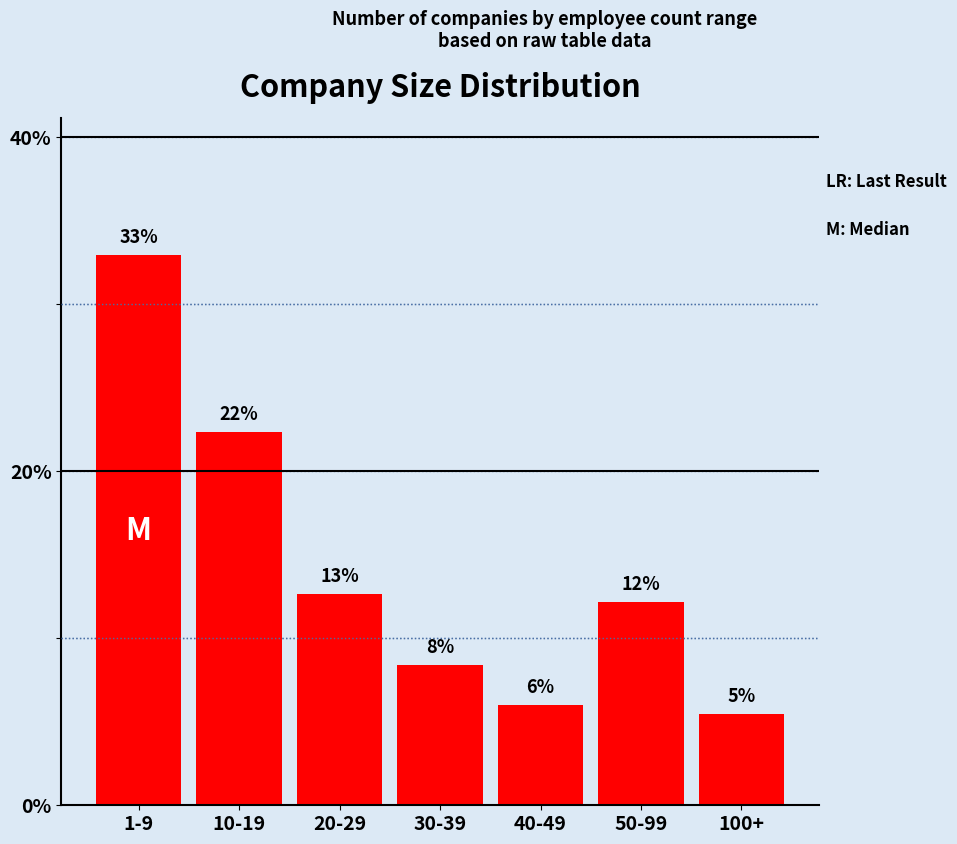

How many bars are there in total?

7